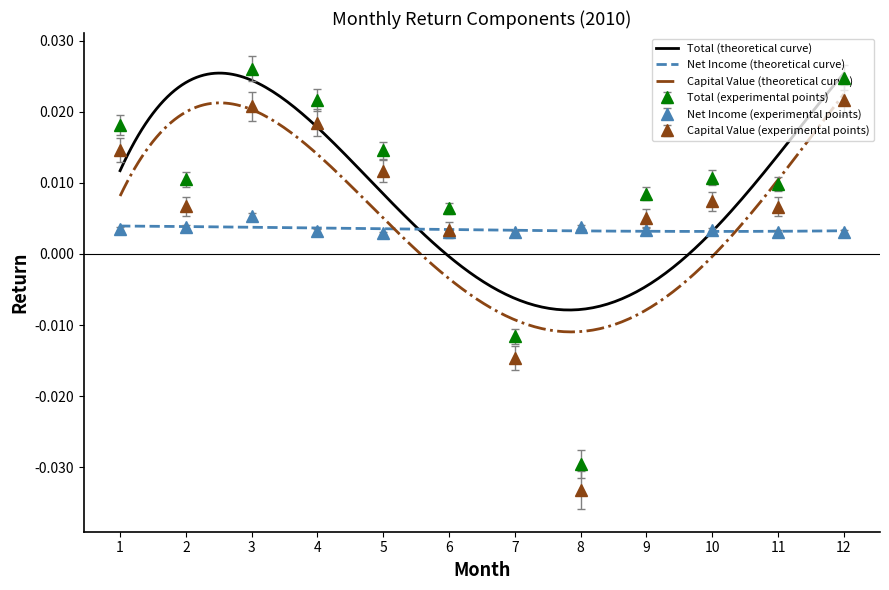

Where do Total and Net Income first cross each other?

6 and 7